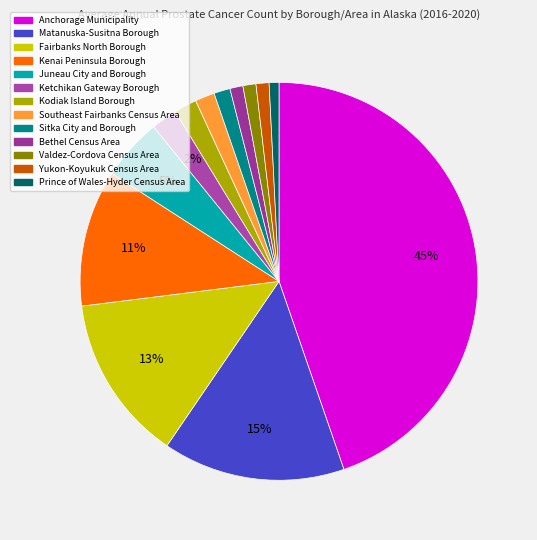

How many slices are in this pie chart?

13